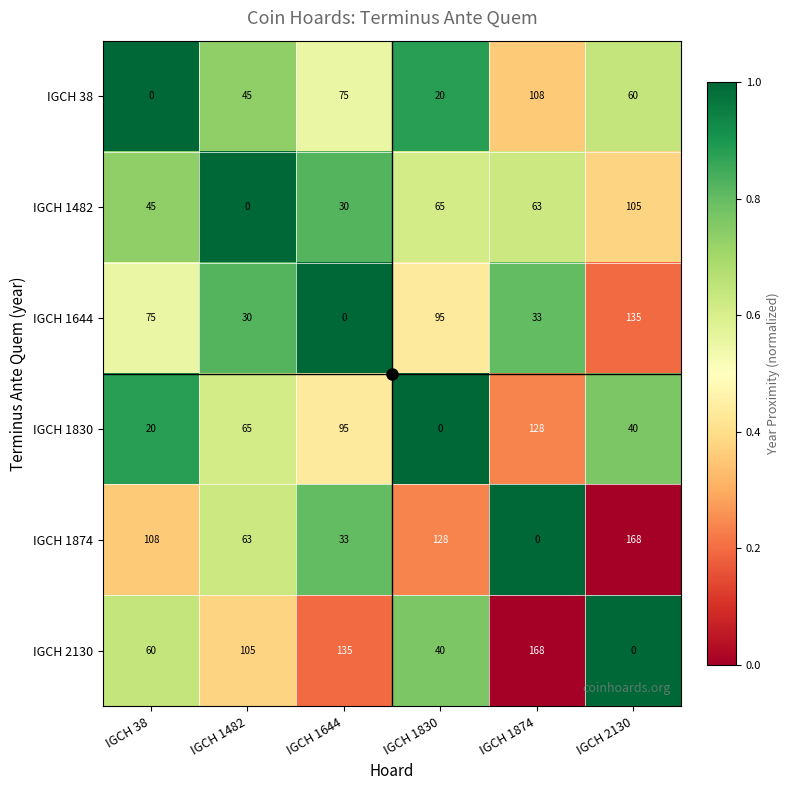

Which series has the largest total across all categories?

IGCH 2130